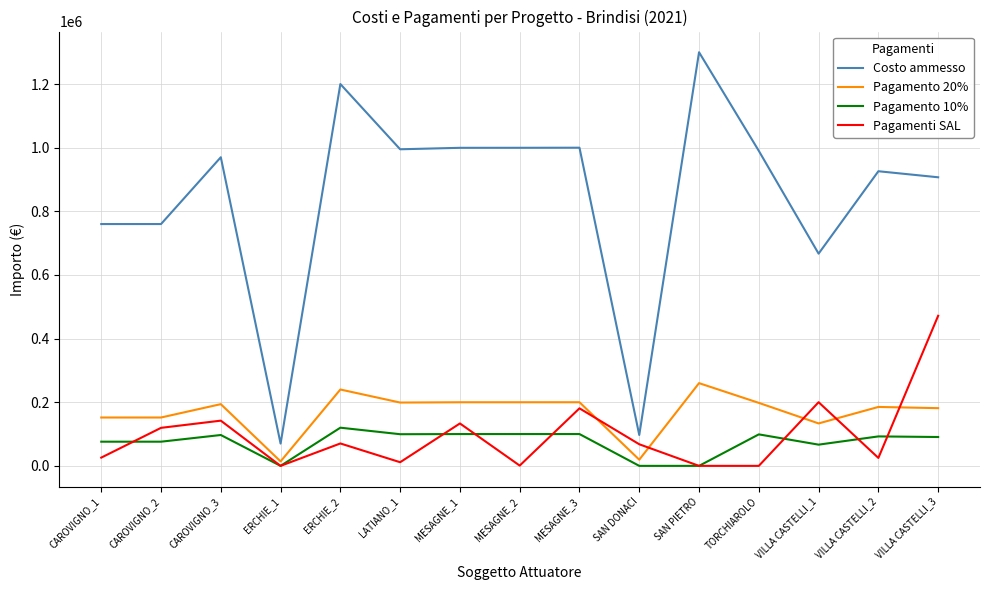

How many distinct data groups are displayed?

4